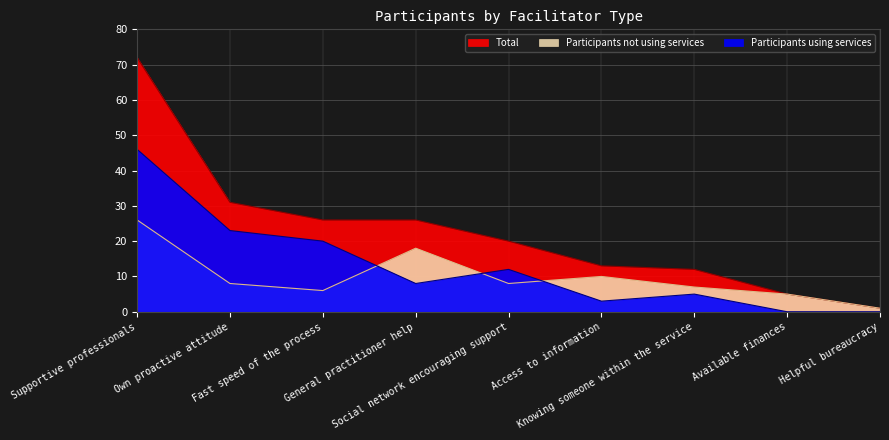

Which category has the highest value in the Participants using services series?

Supportive professionals